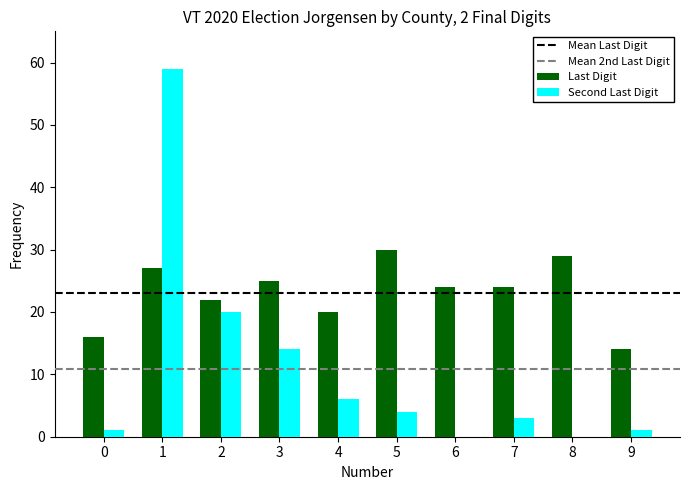

What is the highest value of the Last Digit series?

30